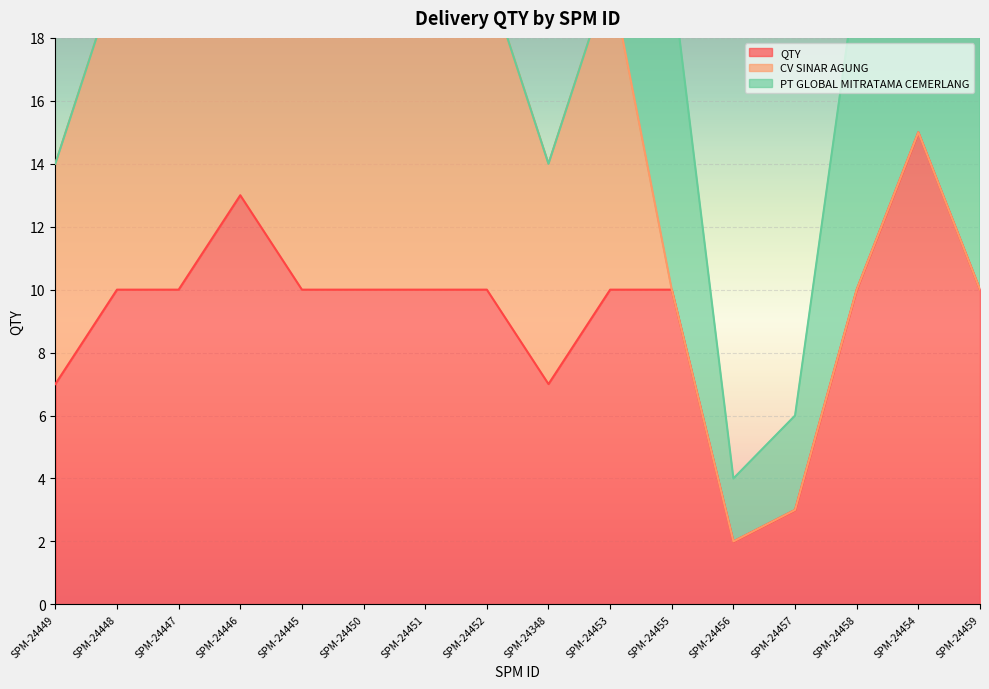

True or false: QTY and PT GLOBAL MITRATAMA CEMERLANG intersect in this chart.

False